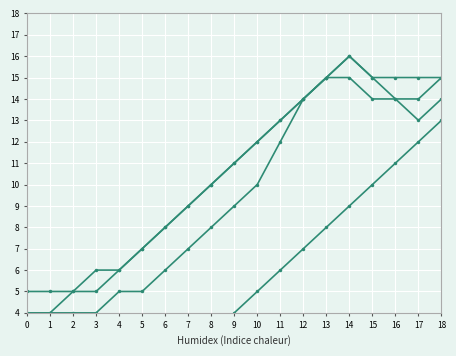

Which series has the largest total across all categories?

Series 4